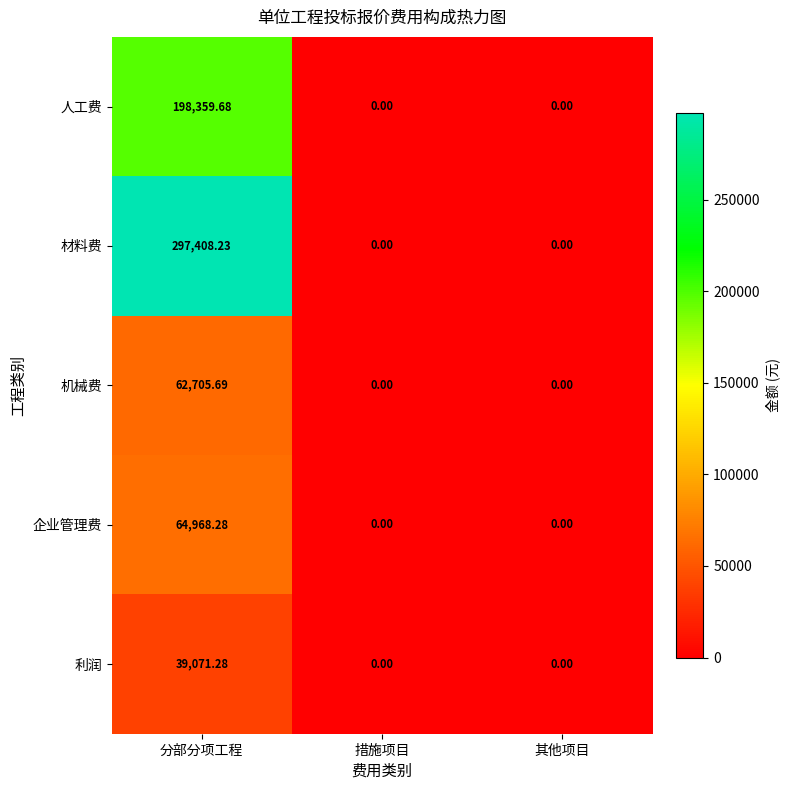

Between 分部分项工程 and 其他项目, which series saw the biggest shift?

材料费